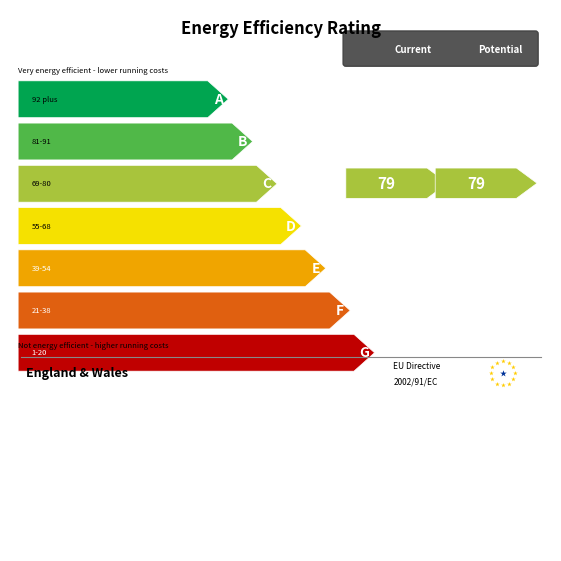

The chart shows a value of 236.8 at 1. True or false?

False